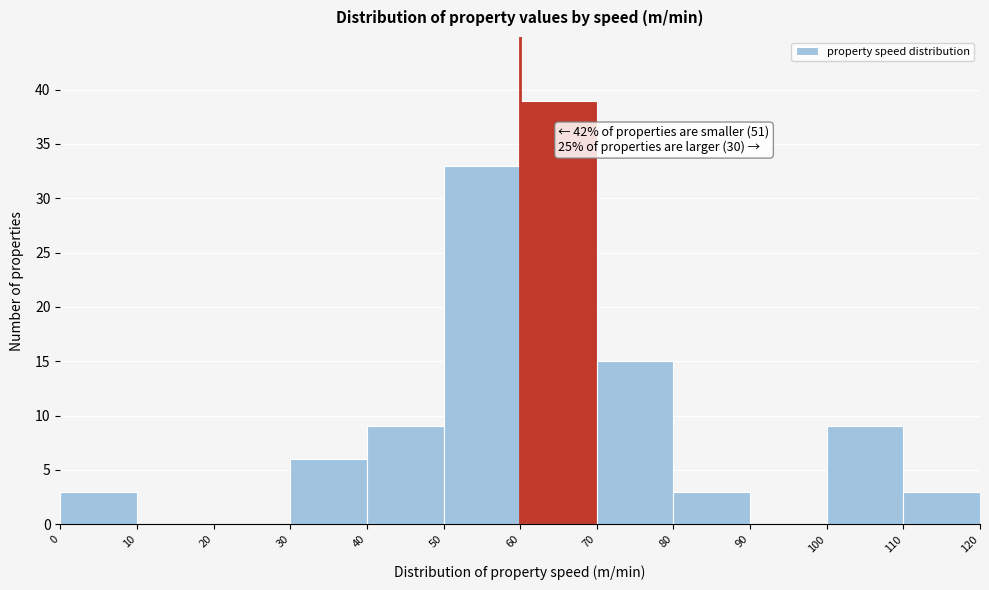

Over which range of the x-axis is the bar tallest?

60 to 70